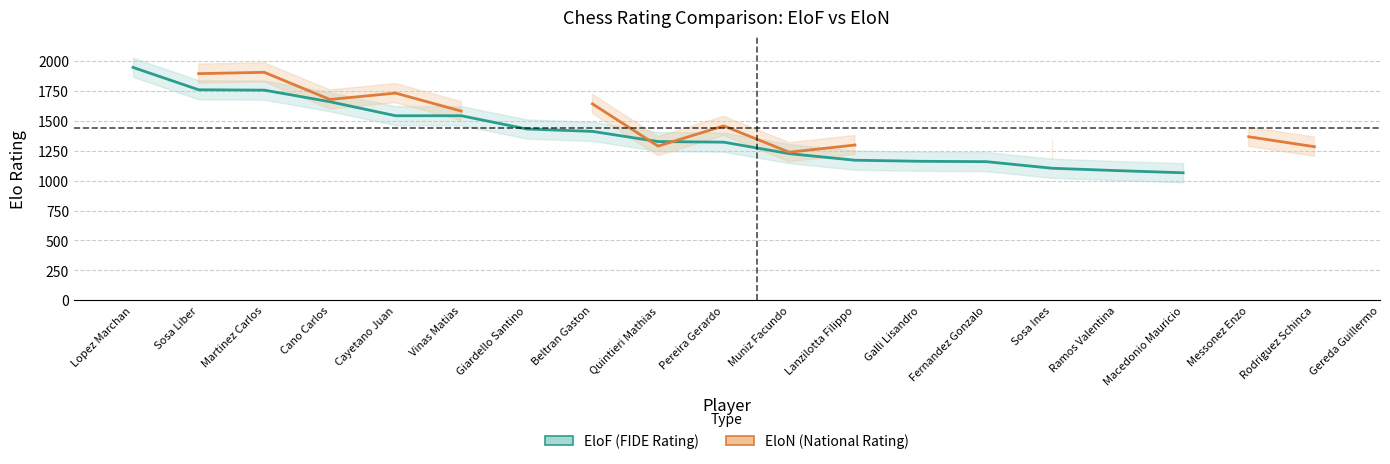

Between Muniz Facundo and Fernandez Gonzalo, which series saw the biggest shift?

EloF